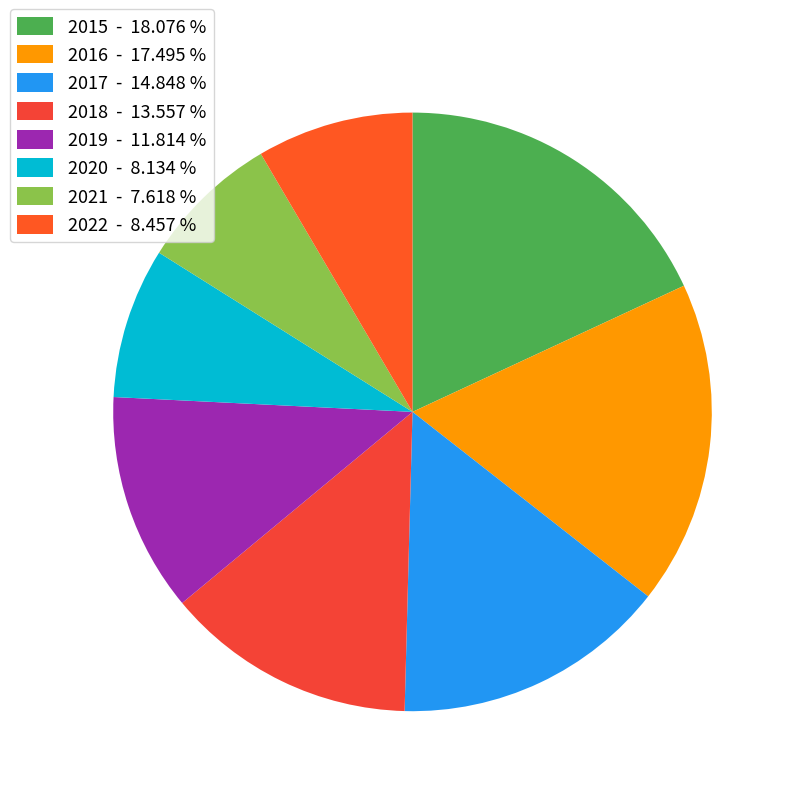

Does 2015 account for over 50% of the chart?

No